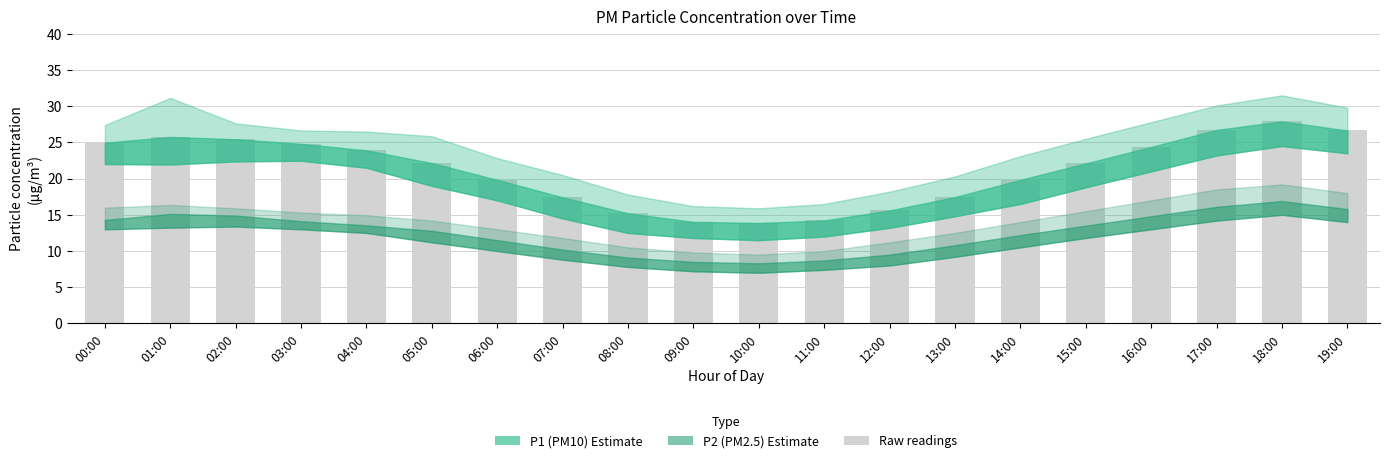

What position from the right is 05:00?

15